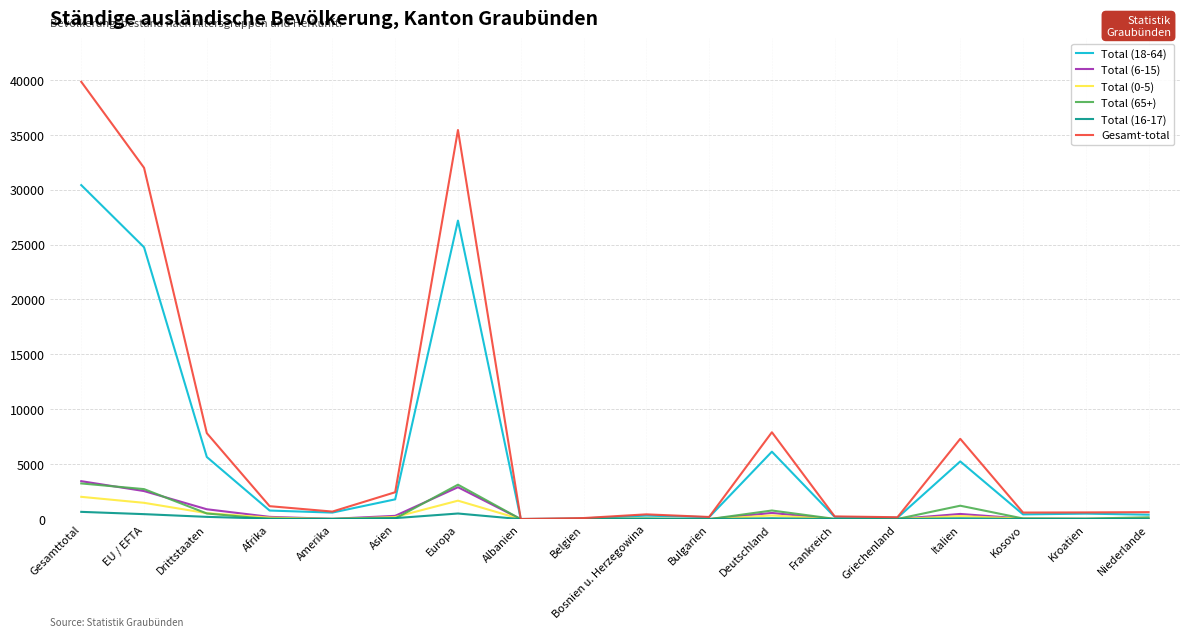

The value of Total (0-5) at Gesamttotal is 2032. True or false?

True